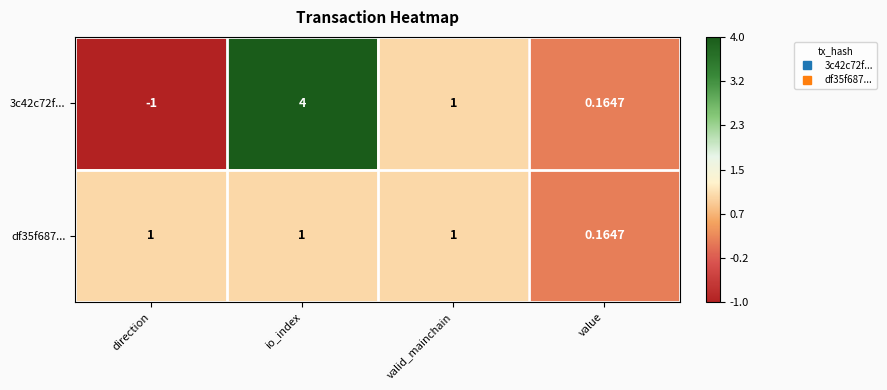

At how many categories does at least one series exceed 0?

4